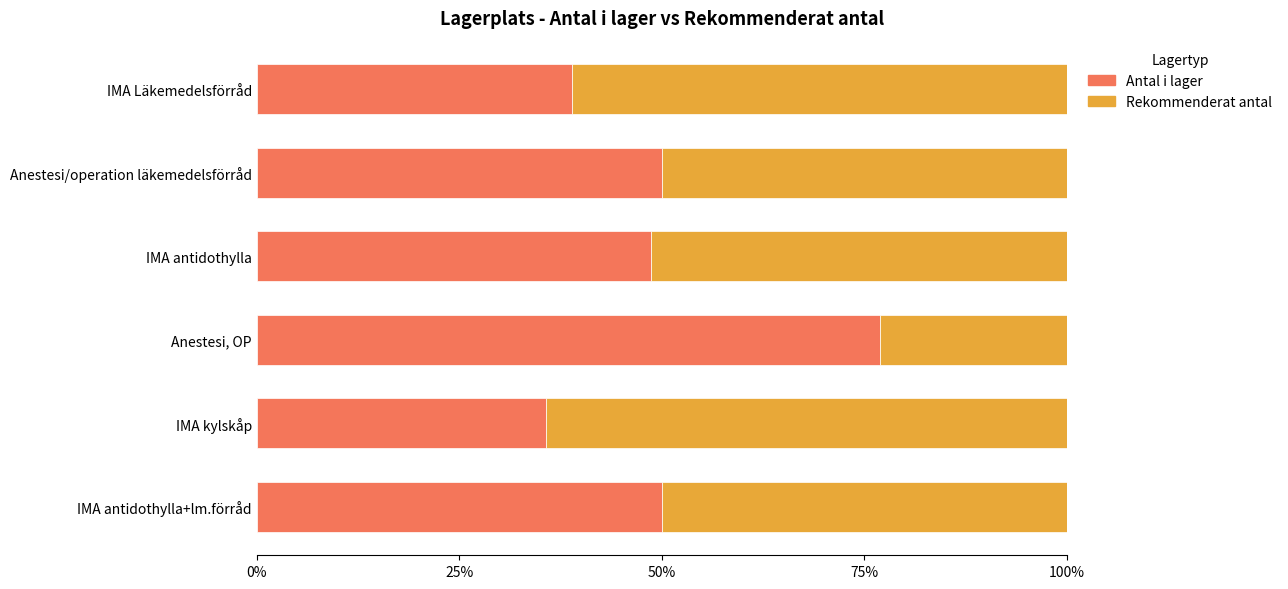

What is the minimum value for Antal i lager?

35.7